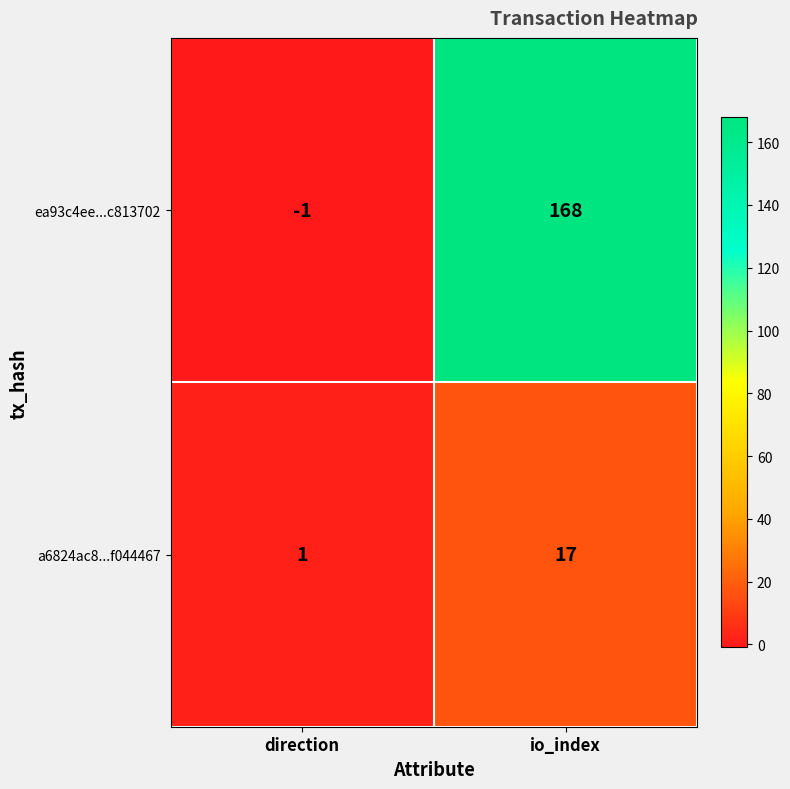

At direction, list the series in order from smallest to largest.

ea93c4ee...c813702, a6824ac8...f044467